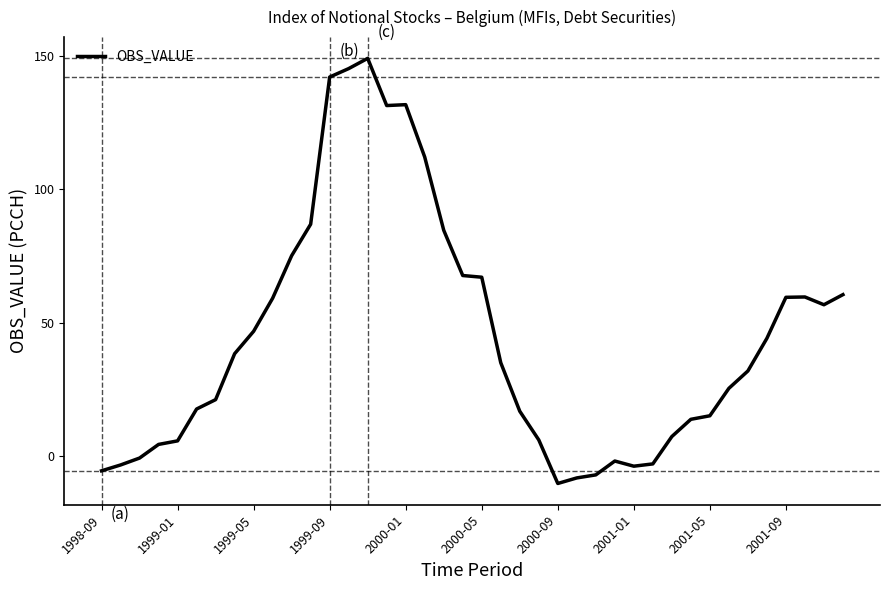

Count the number of categories in the chart.

40